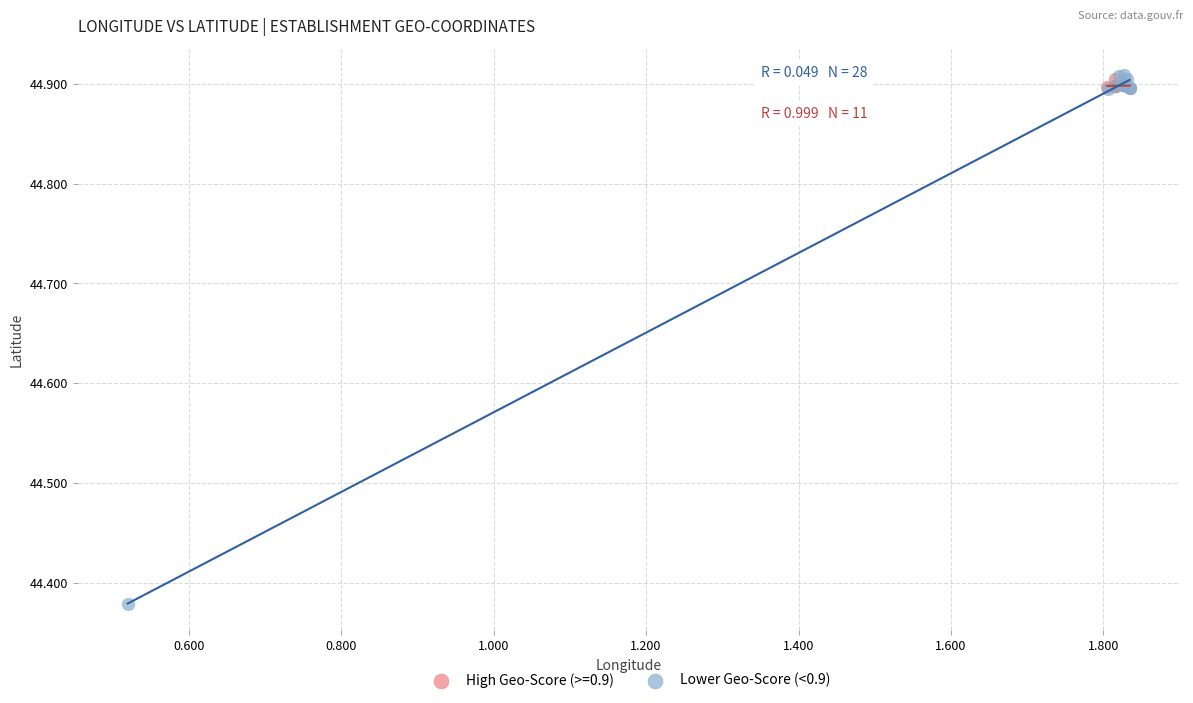

Which series has the largest Y range (max minus min)?

Lower Geo-Score (<0.9)